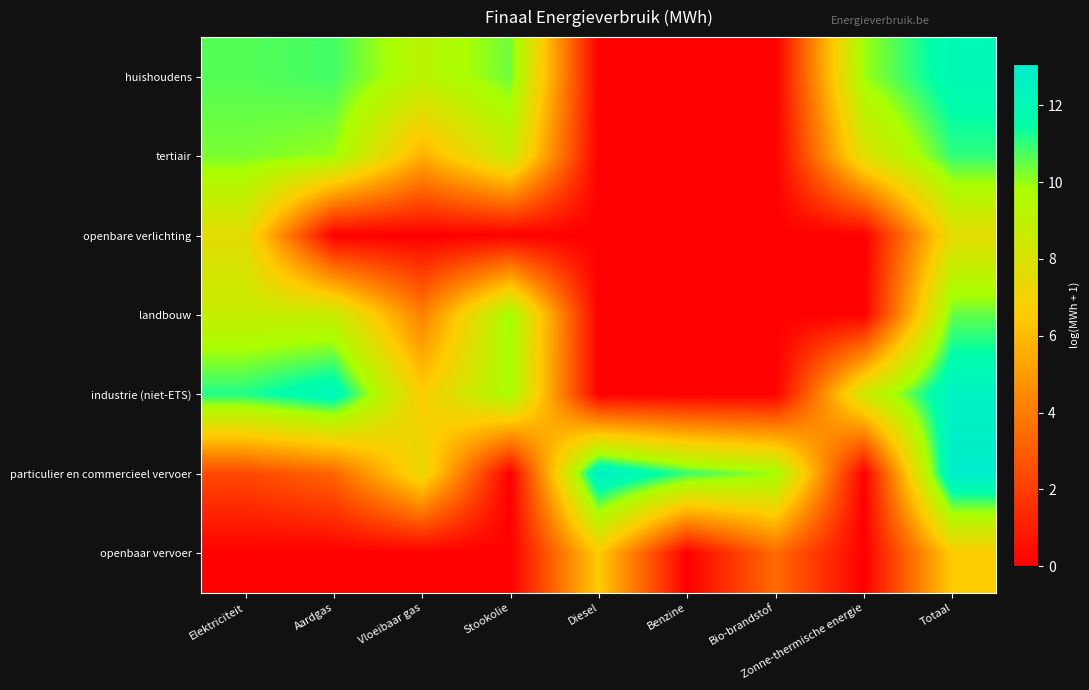

Rank the series at Totaal from highest to lowest value.

particulier en commercieel vervoer, industrie (niet-ETS), huishoudens, tertiair, landbouw, openbare verlichting, openbaar vervoer